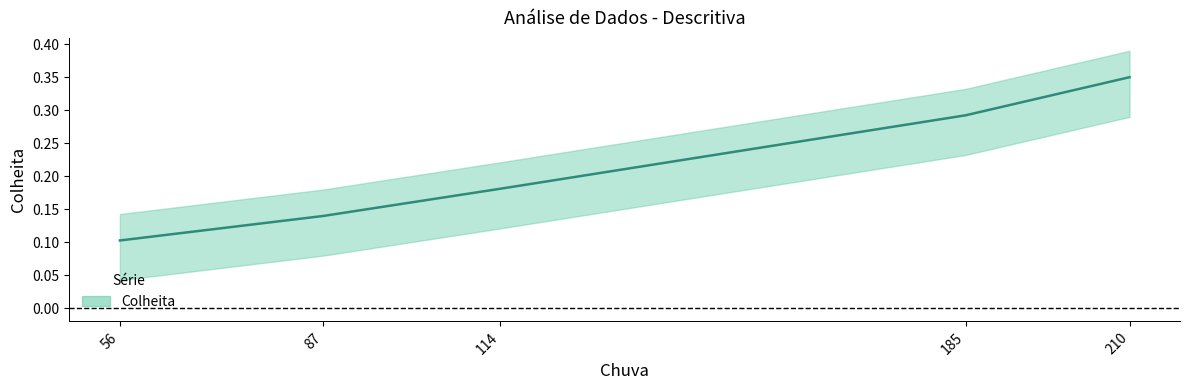

What is the difference between the values at 210 and 114?

0.2